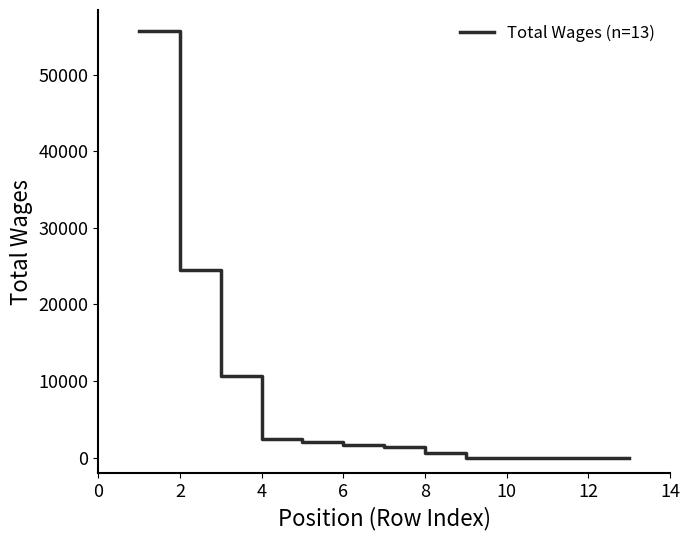

What is the difference between the maximum and minimum values?

55642